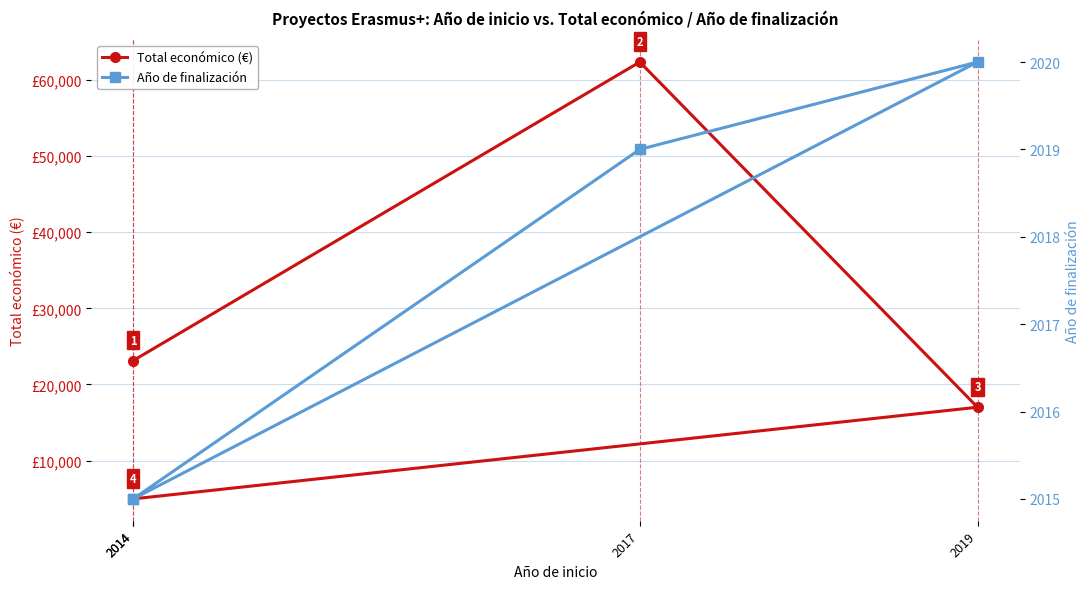

True or false: Total económico (€) and Año de finalización cross at least once.

False